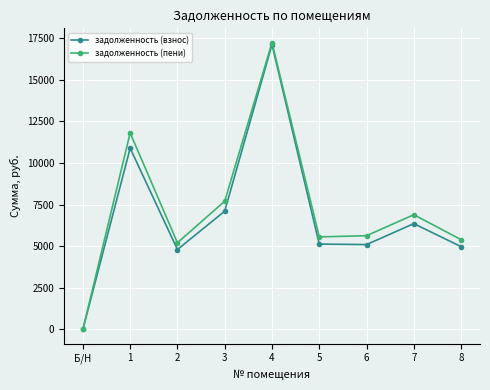

What is the total value across all series at 3?

14807.4